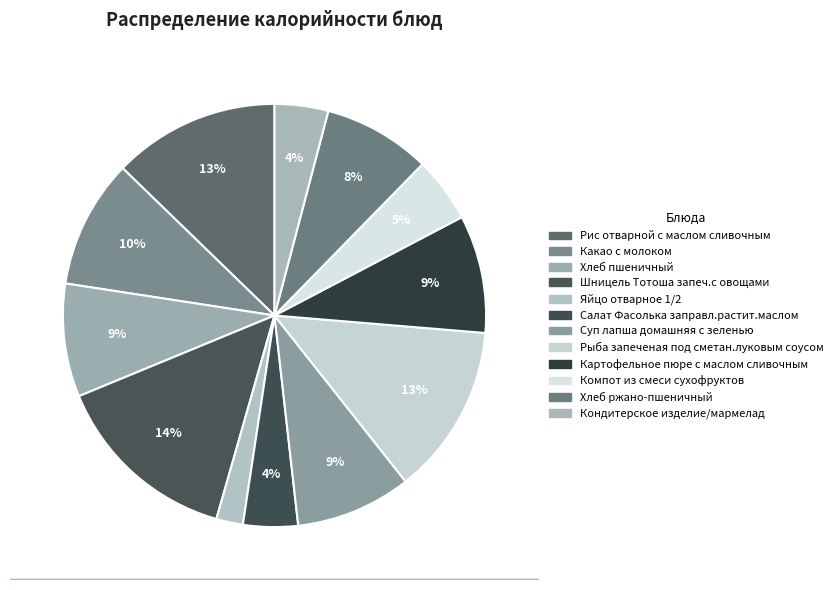

Is Картофельное пюре с маслом сливочным the majority of the pie?

No